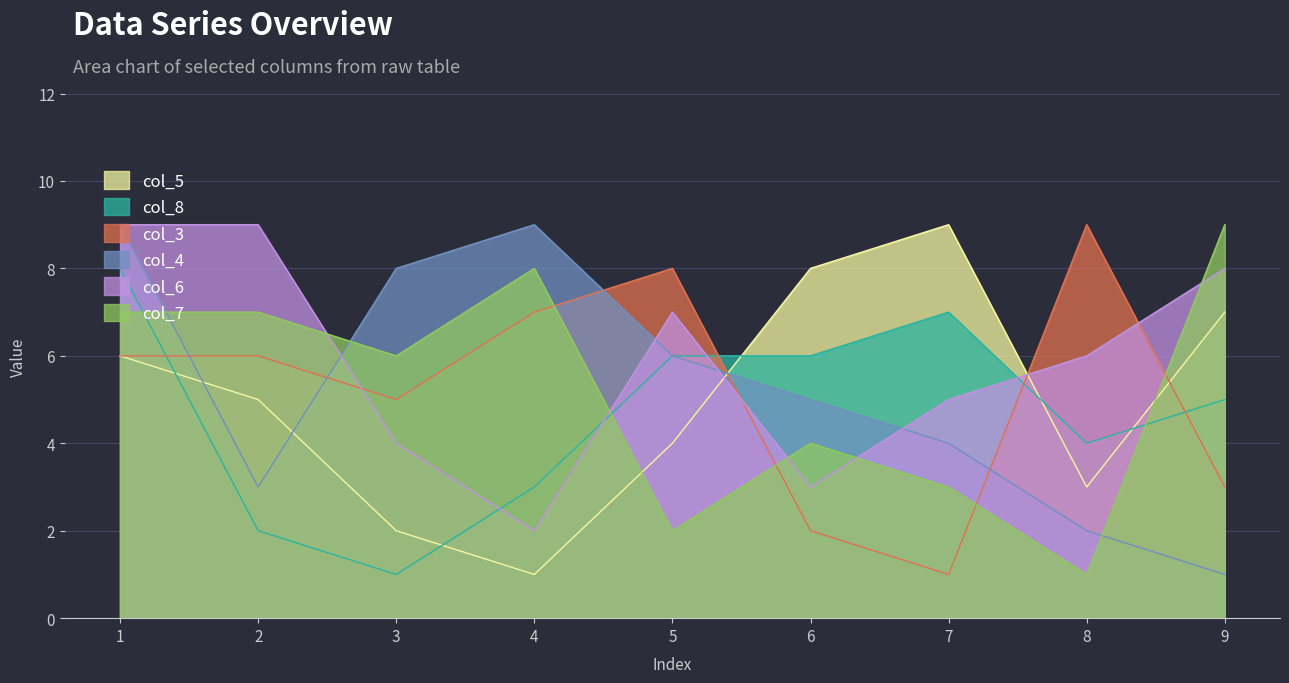

In col_5, how many points are lower than both neighbors (excluding endpoints)?

2